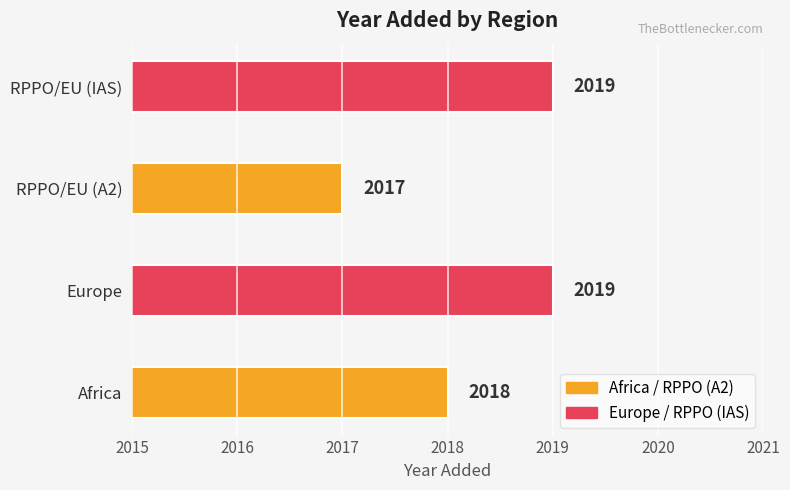

What is the sum of all values?

8073